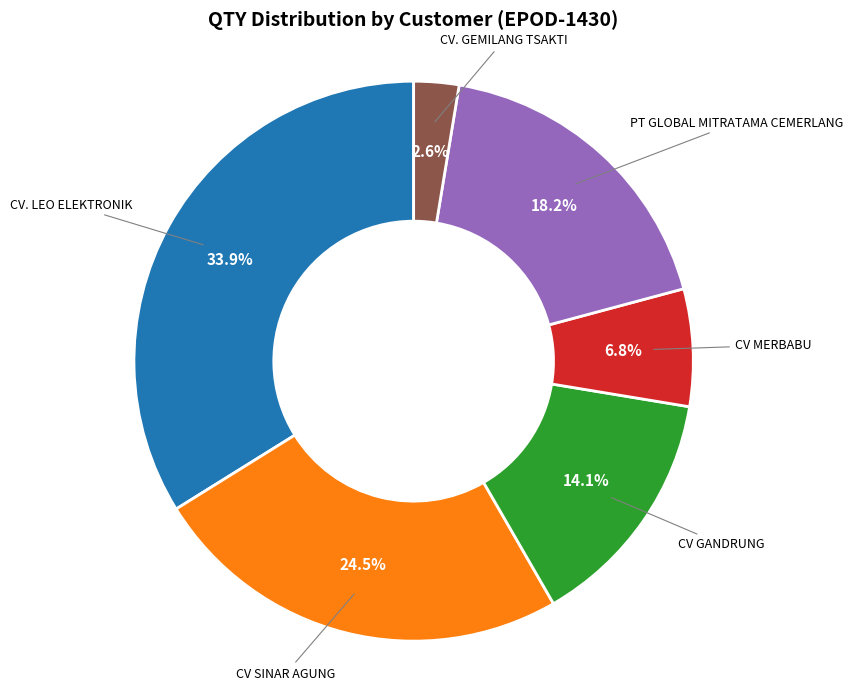

Combined, do CV MERBABU and CV. GEMILANG TSAKTI account for over 50%?

No